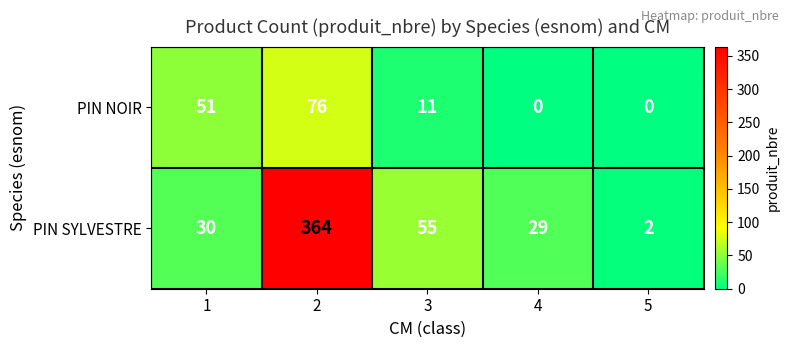

What is the maximum value shown in the chart?

364